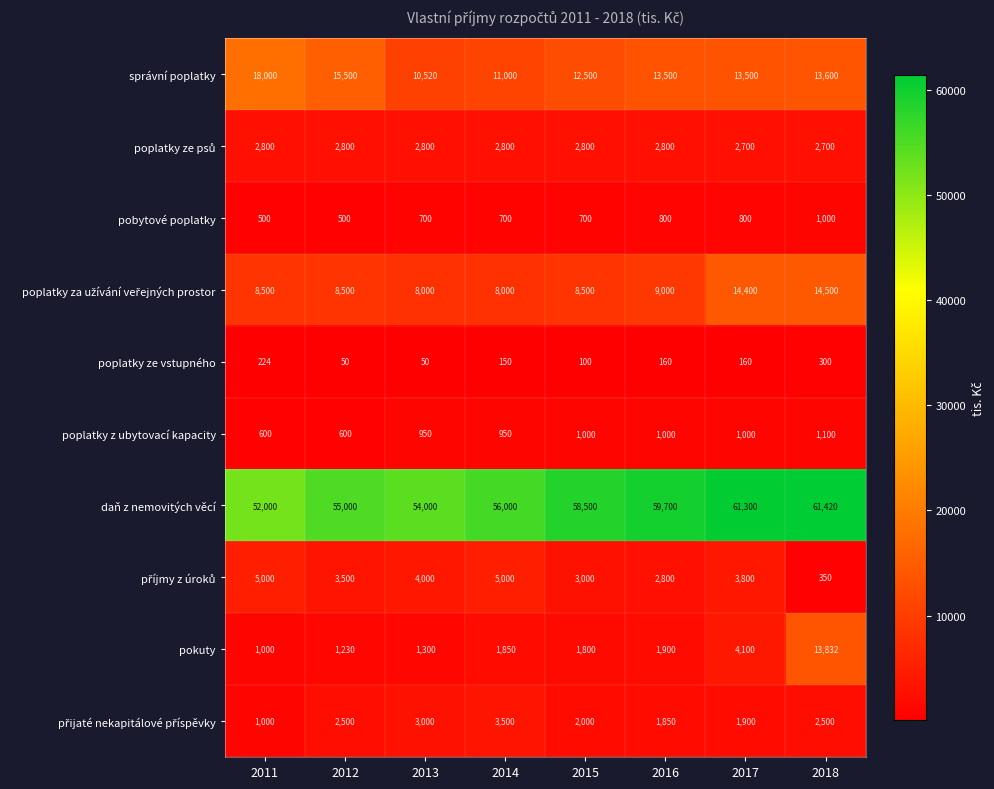

What is the maximum value for daň z nemovitých věcí?

61420